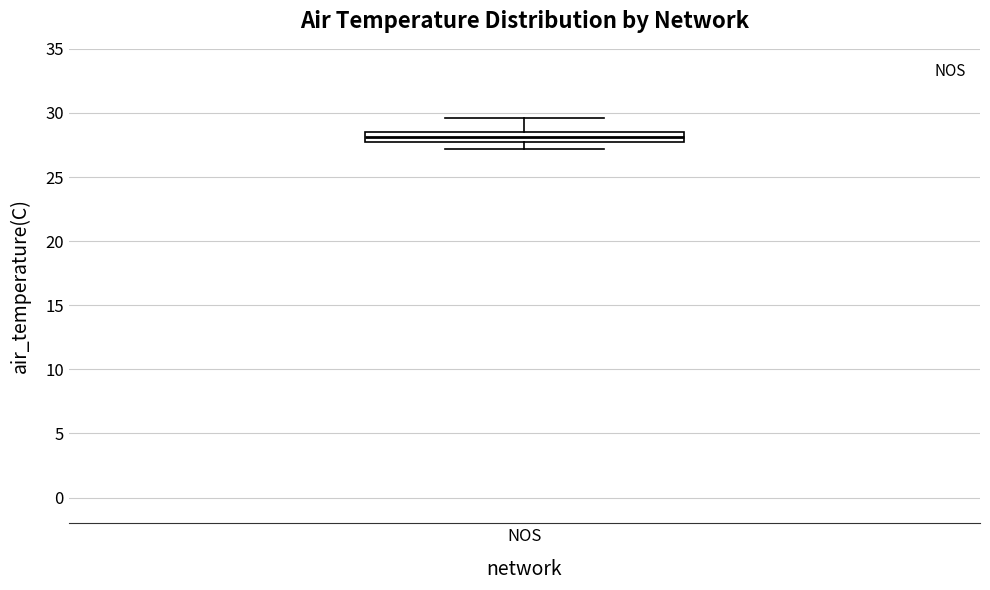

Where is the lower edge of the box for NOS on the y-axis? The values are not printed on the chart, so give them approximately, as read against the axis.

27.5